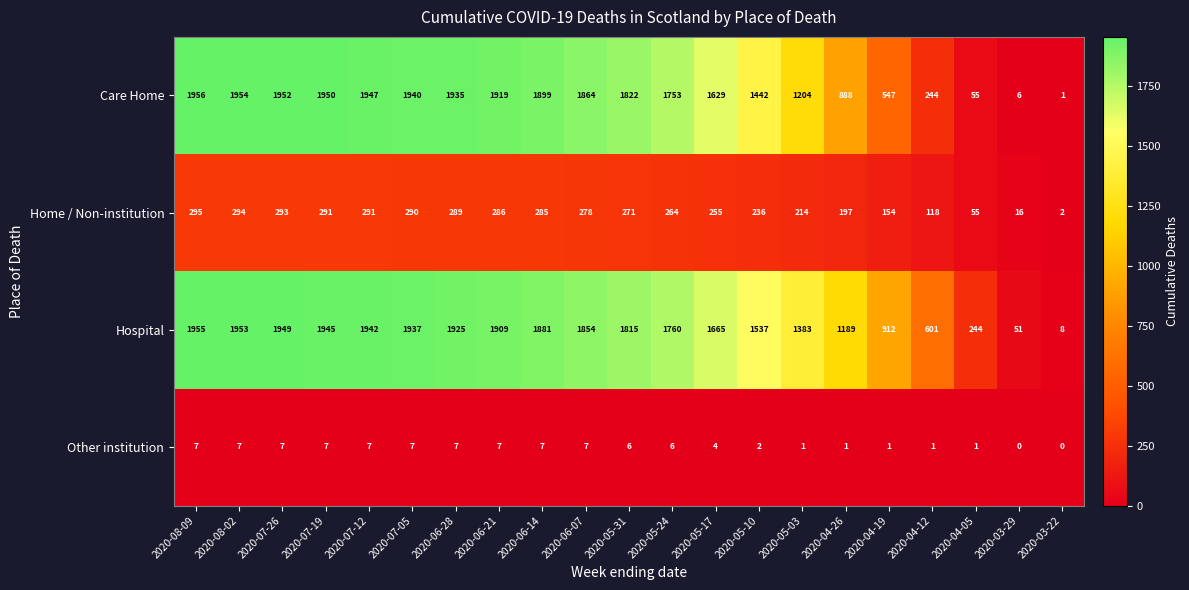

The value of Care Home at 2020-03-29 is 8. True or false?

False